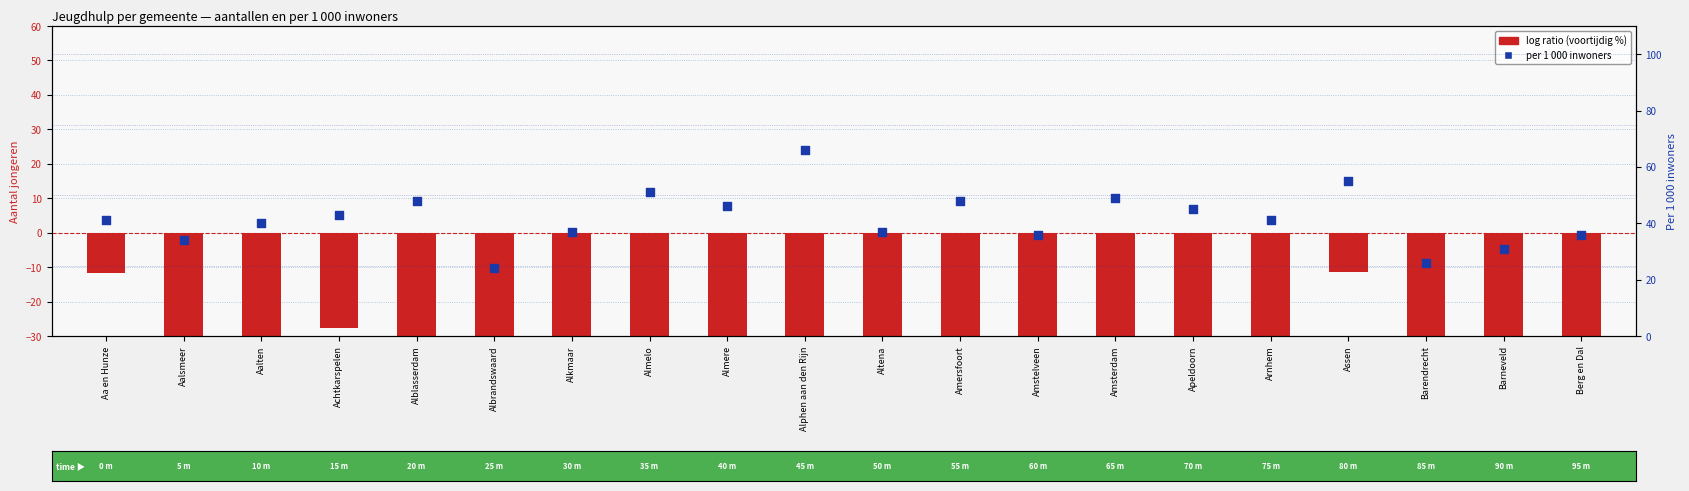

Is the value of Per 1 000 inwoners at Amstelveen greater than the value of log ratio (voortijdig %) at Almere?

Yes